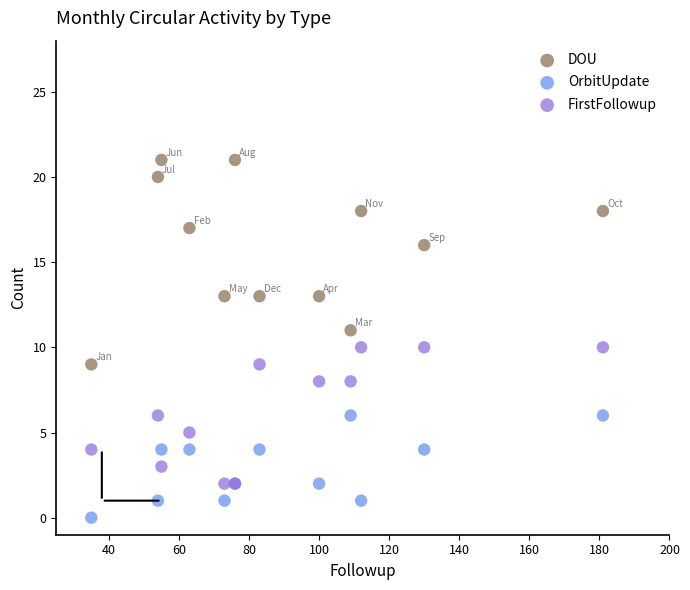

Which series has the widest spread of Y values?

DOU